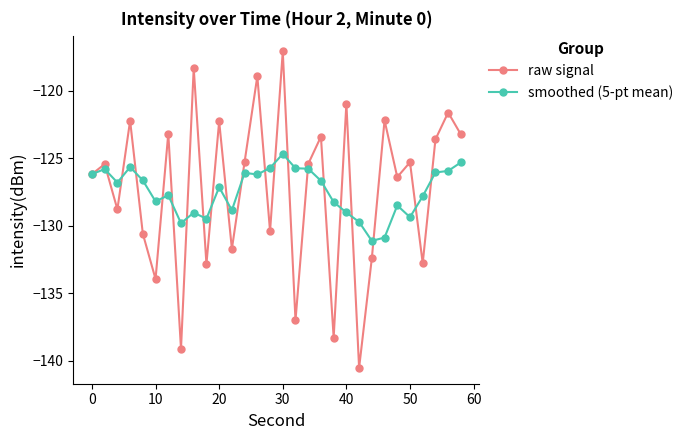

What is the value of the smoothed (5-pt mean) point at the 24th from the left?

-130.9